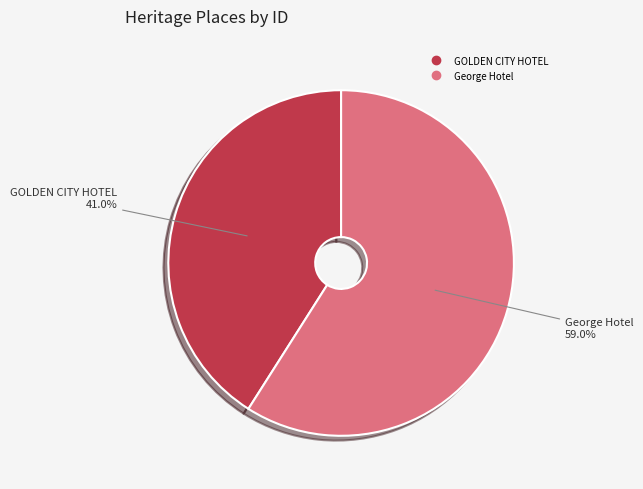

What is the total percentage of George Hotel and GOLDEN CITY HOTEL?

100.0%